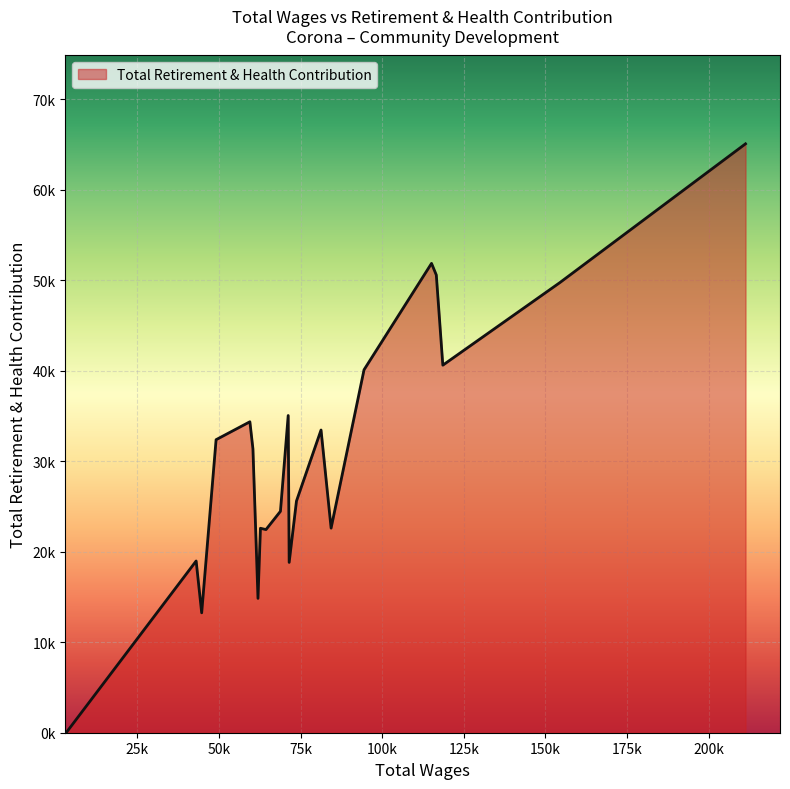

Does the chart have visible grid lines?

Yes